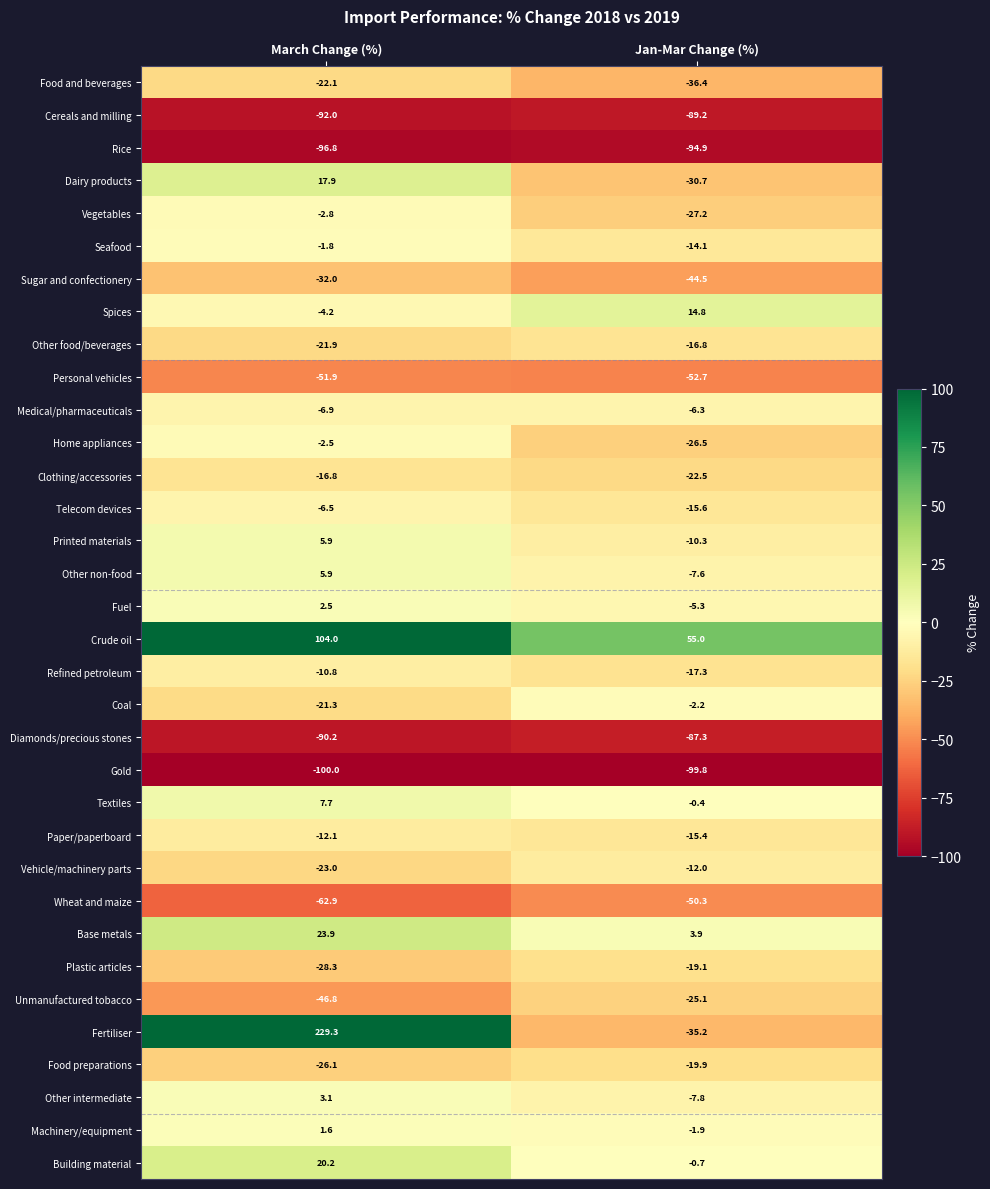

List the labels in order of Vehicle/machinery parts value, largest first.

Jan-Mar Change (%), March Change (%)